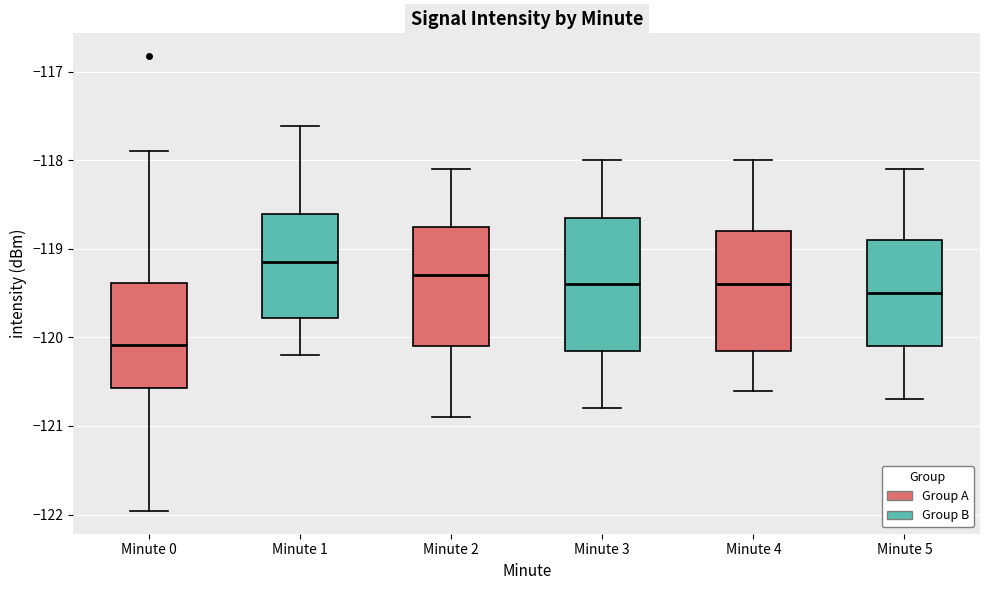

Which box is the tallest, from its lower edge to its upper edge?

Minute 3